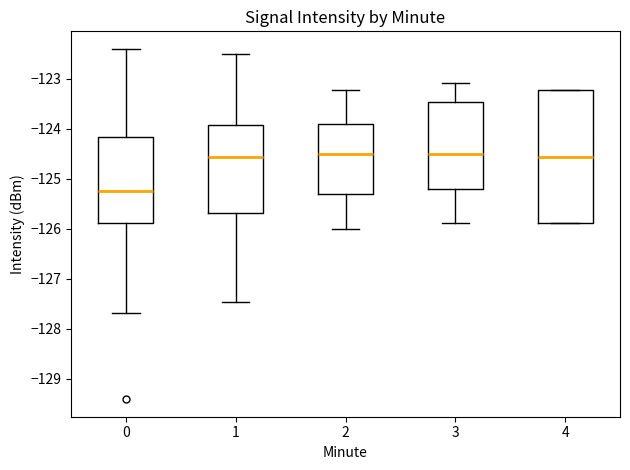

Which box is the tallest, from its lower edge to its upper edge?

4